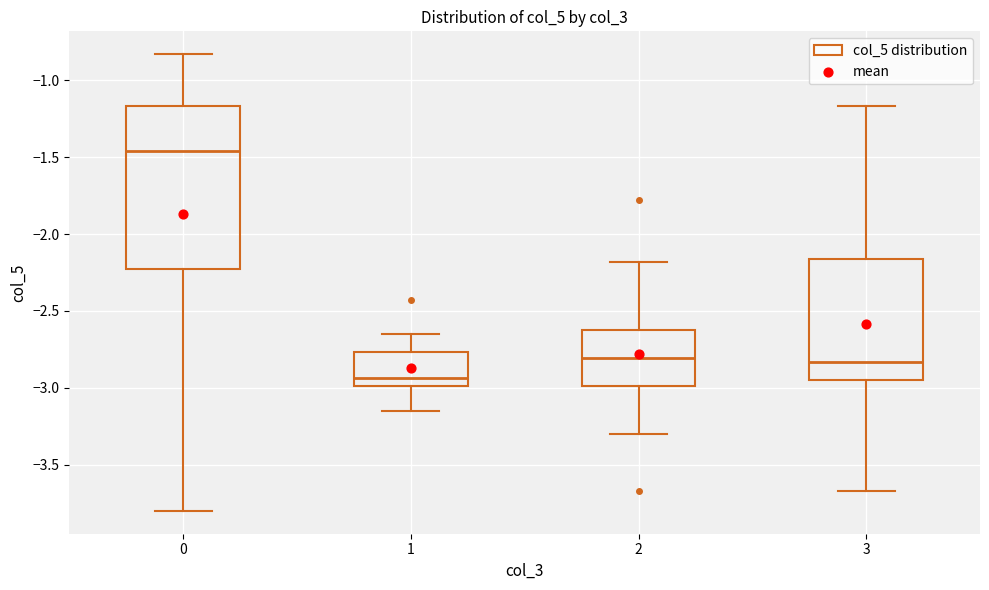

Where is the lower edge of the box at x = 0 on the y-axis? The values are not printed on the chart, so give them approximately, as read against the axis.

-2.20